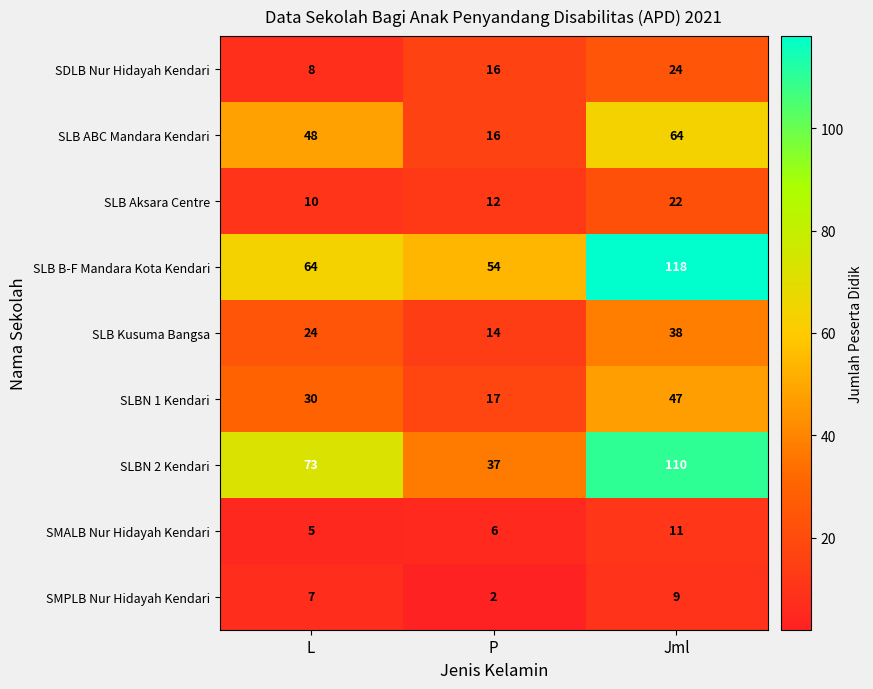

Reading left to right, what are all the values shown in this chart?

SDLB Nur Hidayah Kendari: L=8	P=16	Jml=24
SLB ABC Mandara Kendari: L=48	P=16	Jml=64
SLB Aksara Centre: L=10	P=12	Jml=22
SLB B-F Mandara Kota Kendari: L=64	P=54	Jml=118
SLB Kusuma Bangsa: L=24	P=14	Jml=38
SLBN 1 Kendari: L=30	P=17	Jml=47
SLBN 2 Kendari: L=73	P=37	Jml=110
SMALB Nur Hidayah Kendari: L=5	P=6	Jml=11
SMPLB Nur Hidayah Kendari: L=7	P=2	Jml=9